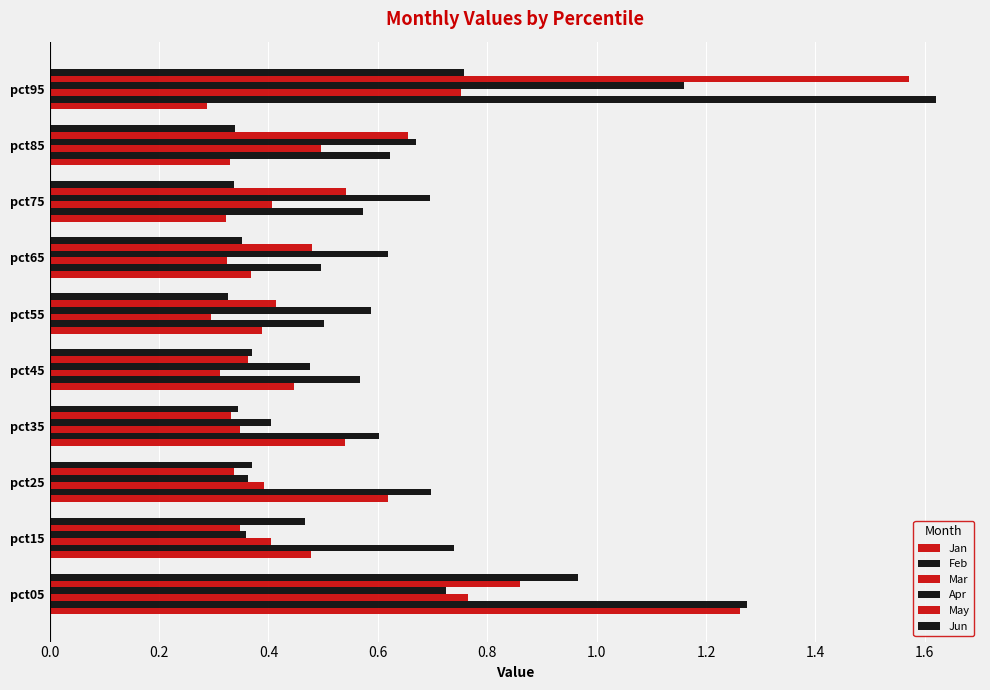

How many data points does each series have?

10